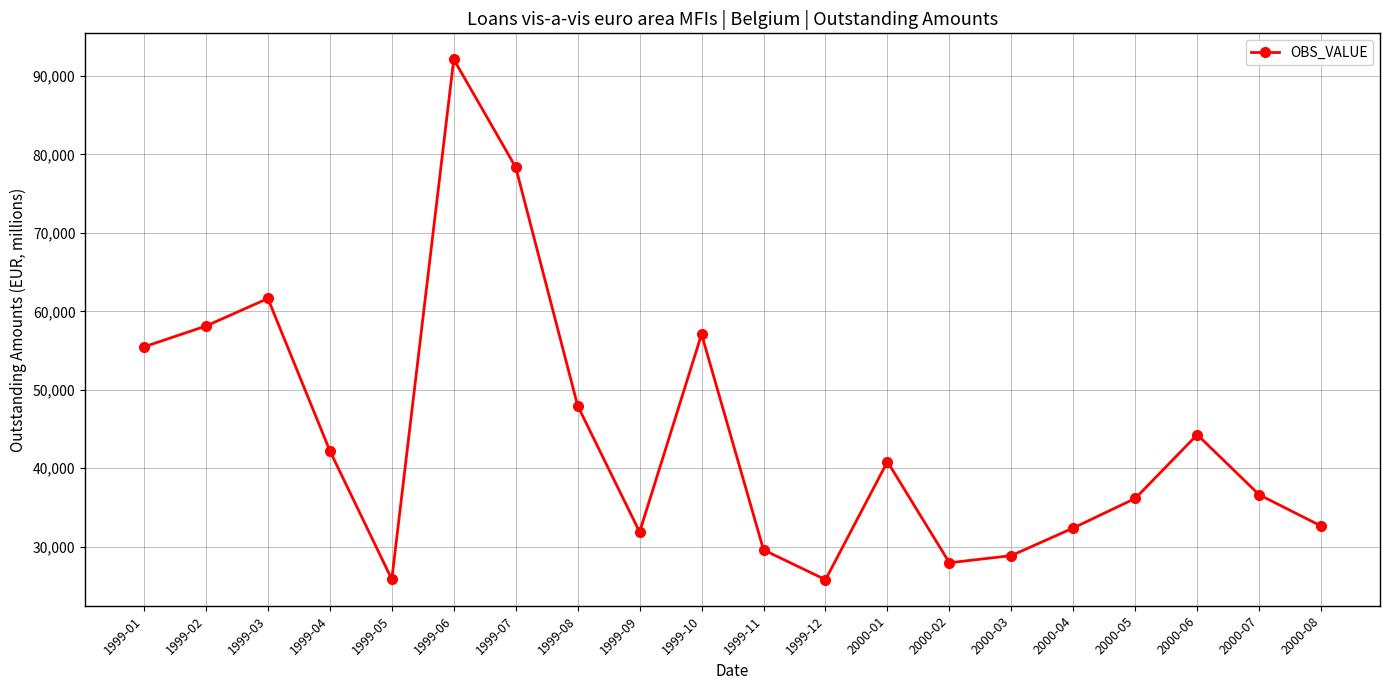

How many lines are shown in the chart?

1